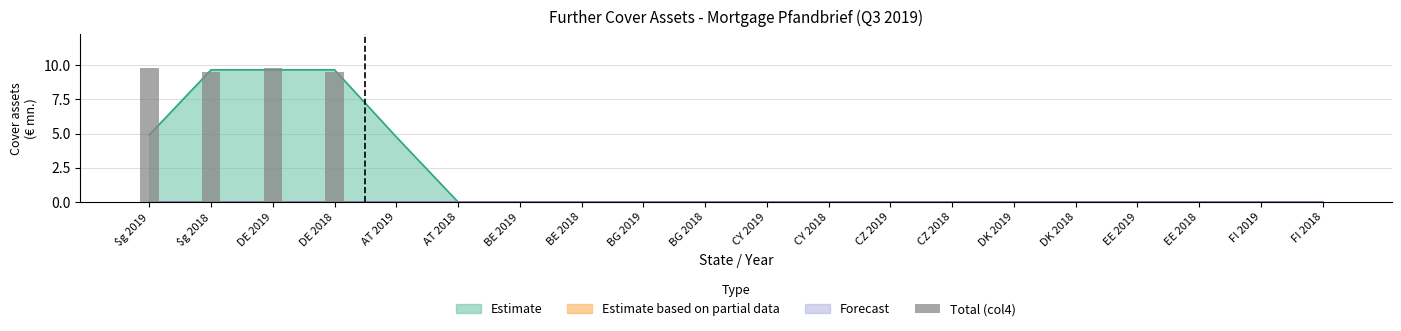

The chart shows a value of -6.1 at CZ 2019. True or false?

False